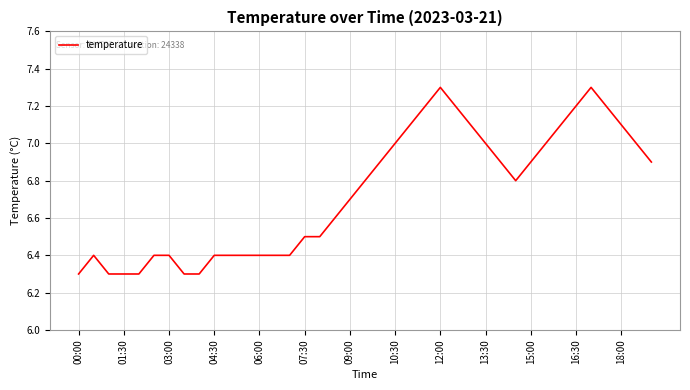

What is the greatest value displayed?

7.3